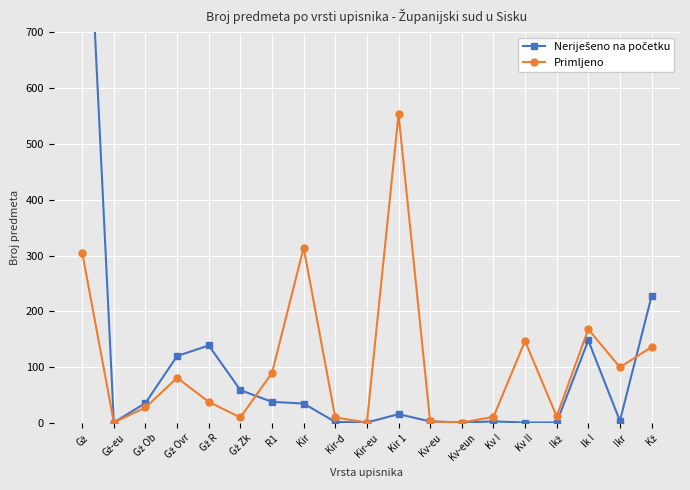

What is the minimum value shown in the chart?

1